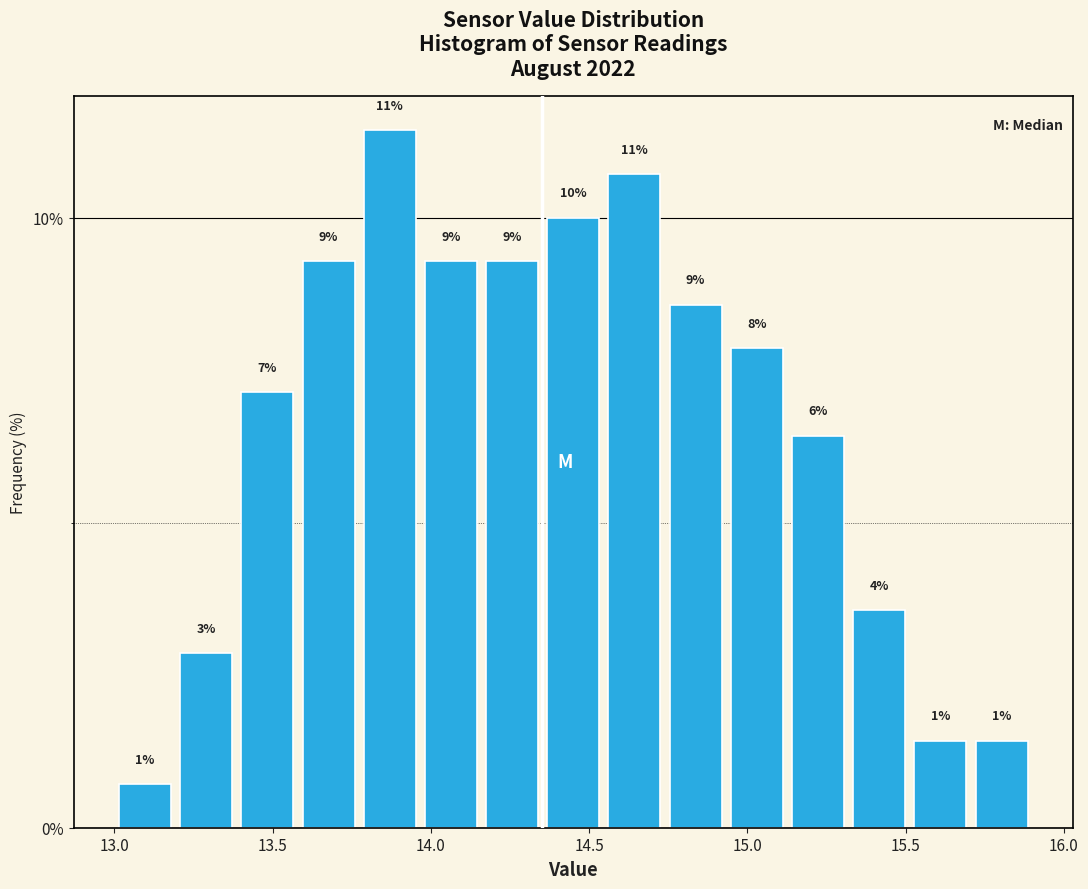

Read against the x-axis, roughly where is the centre of the tallest bar?

13.85